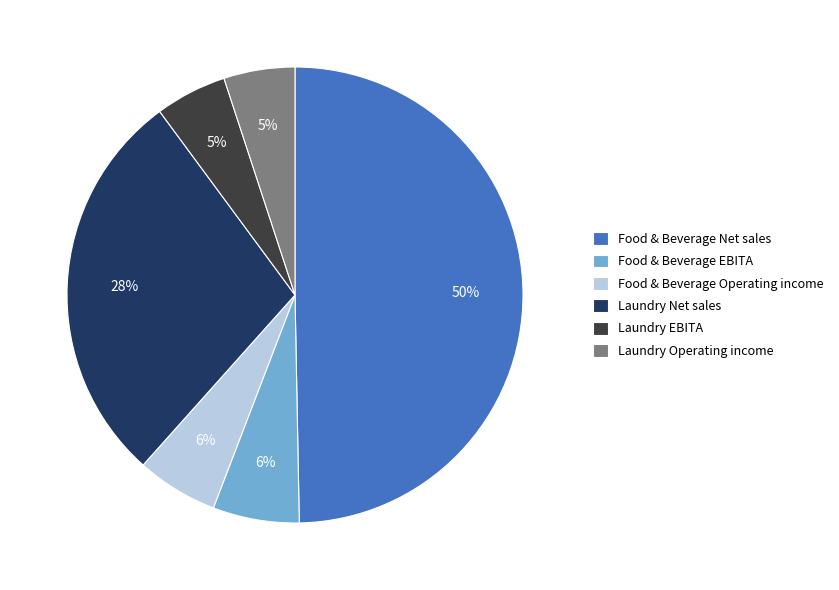

To the nearest percent, what is the difference between the Food & Beverage Net sales and Laundry EBITA slice percentages?

45%